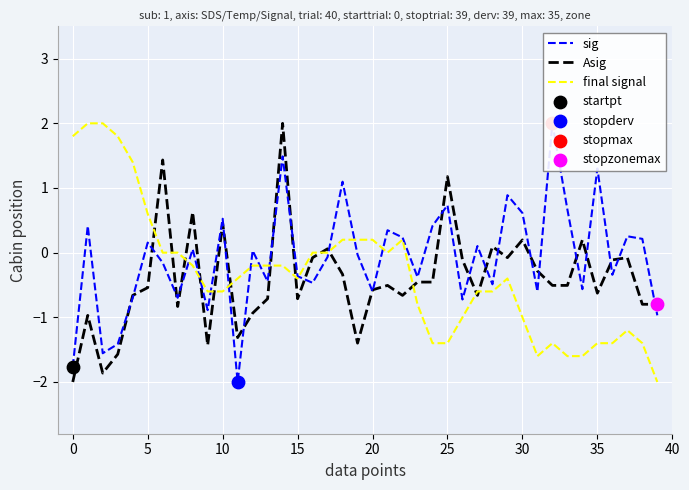

Which series has the largest total across all categories?

sig